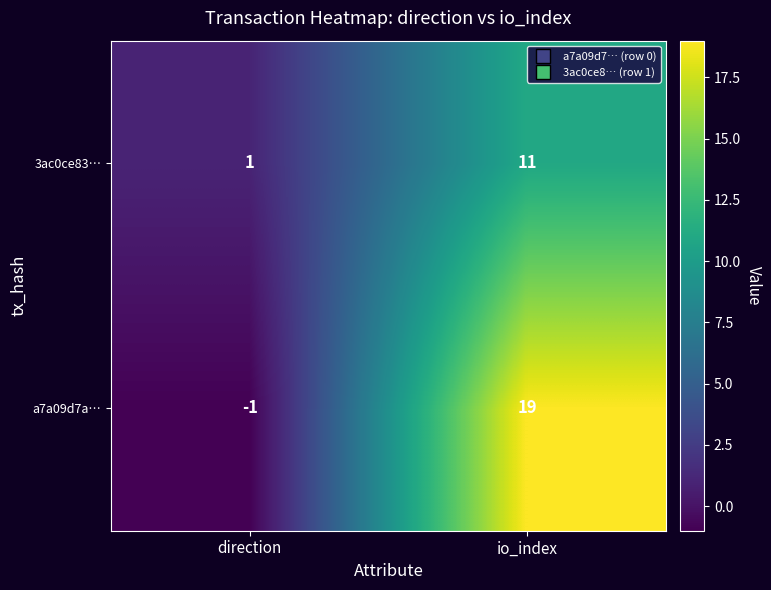

Which category has the lowest value across all series?

direction